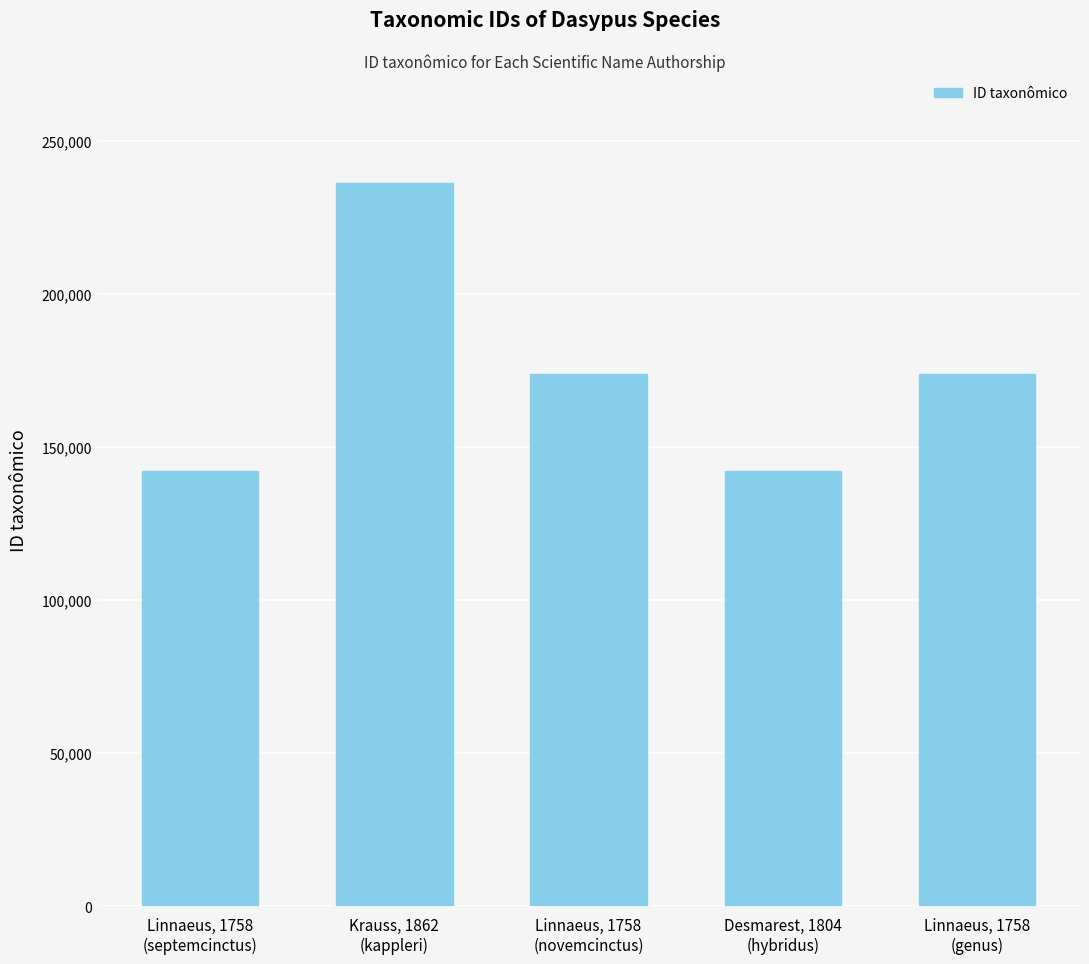

Rank the categories by value from lowest to highest.

Linnaeus, 1758
(septemcinctus), Desmarest, 1804
(hybridus), Linnaeus, 1758
(genus), Linnaeus, 1758
(novemcinctus), Krauss, 1862
(kappleri)